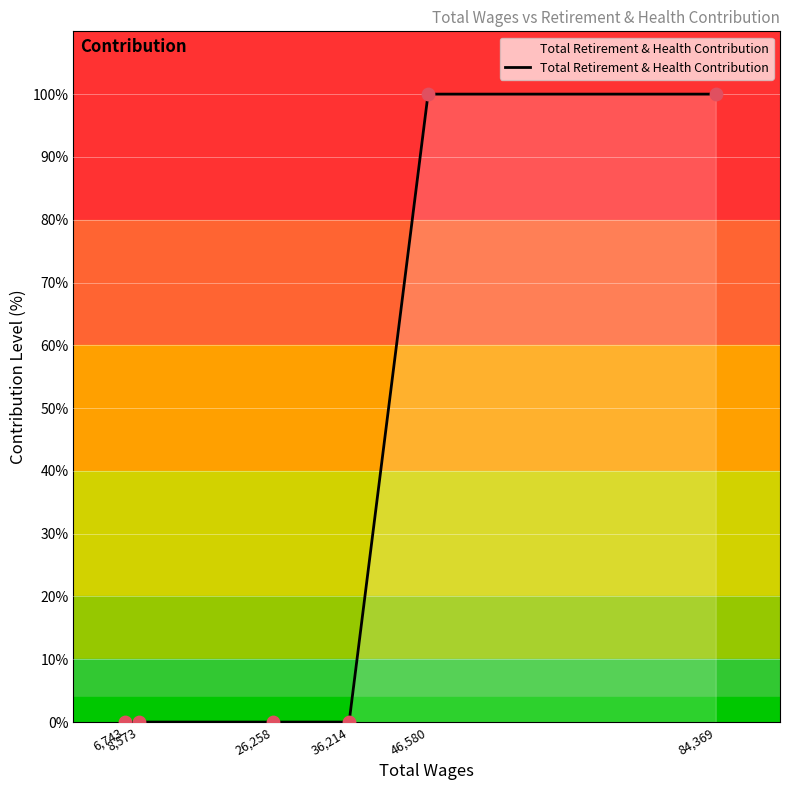

What is the change in value from 6,743 to 84,369?

+100